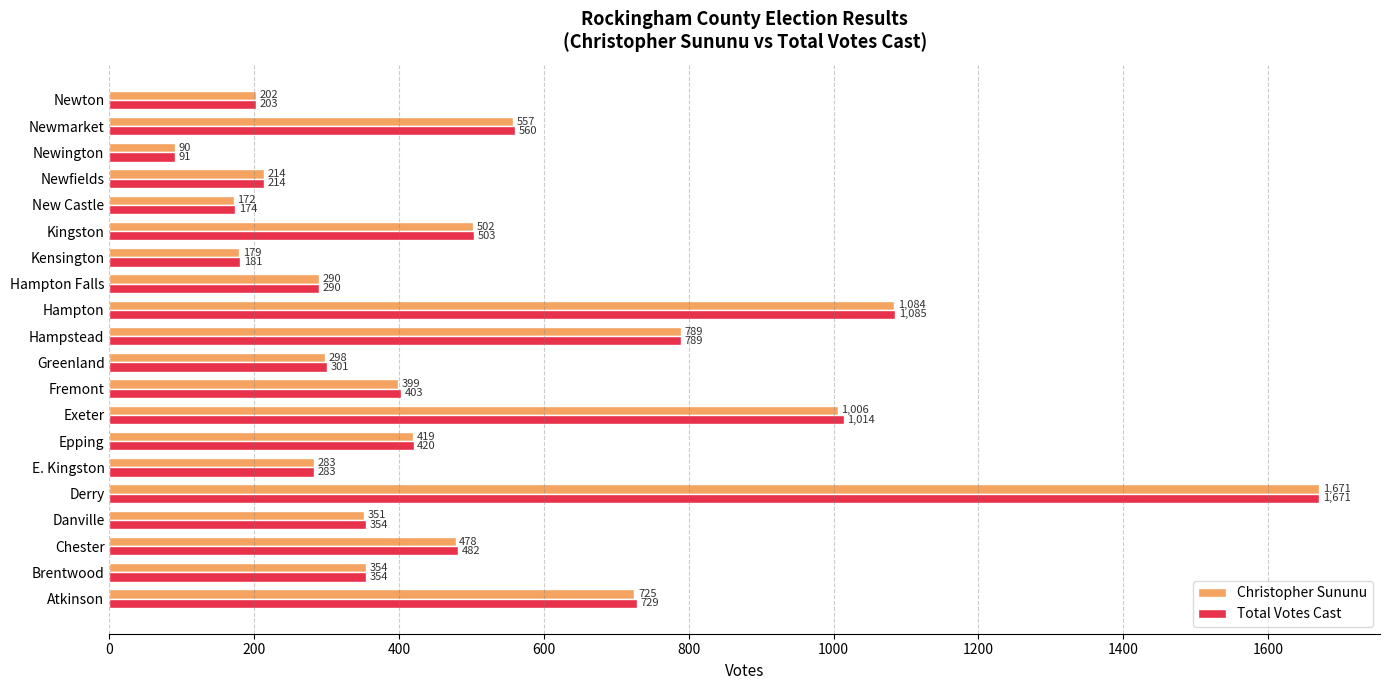

What is the maximum value shown in the chart?

1671